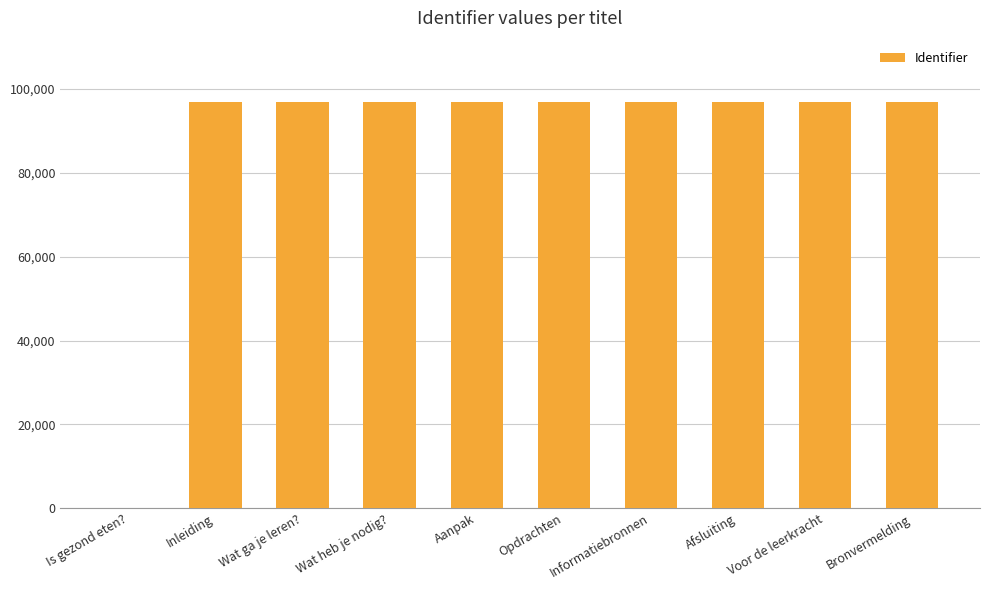

What is the difference between the values at Afsluiting and Wat heb je nodig??

8